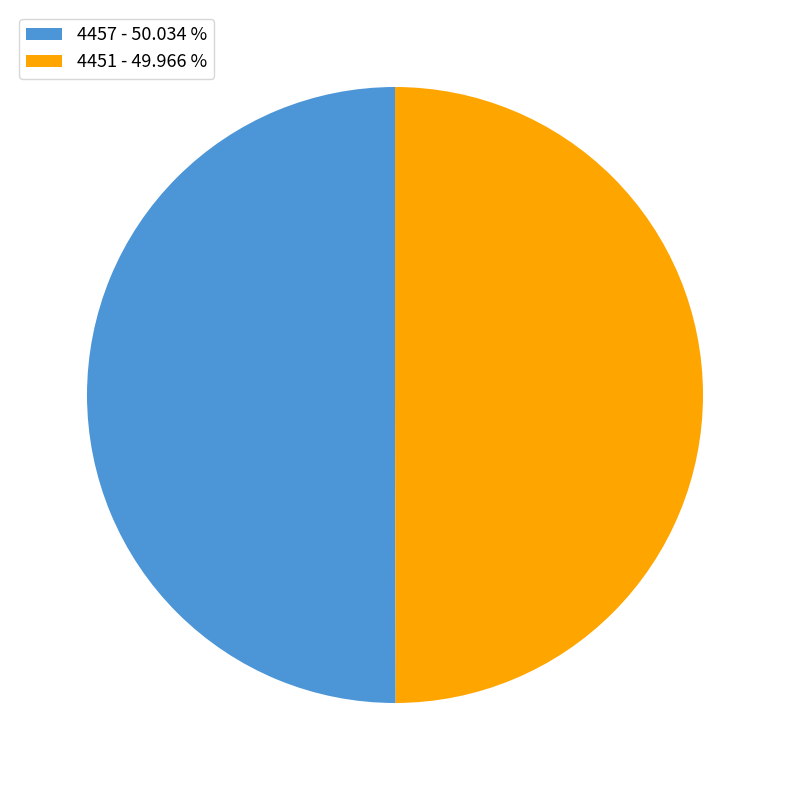

Is the sum of 4451 - 49.966 % and 4457 - 50.034 % greater than half?

Yes